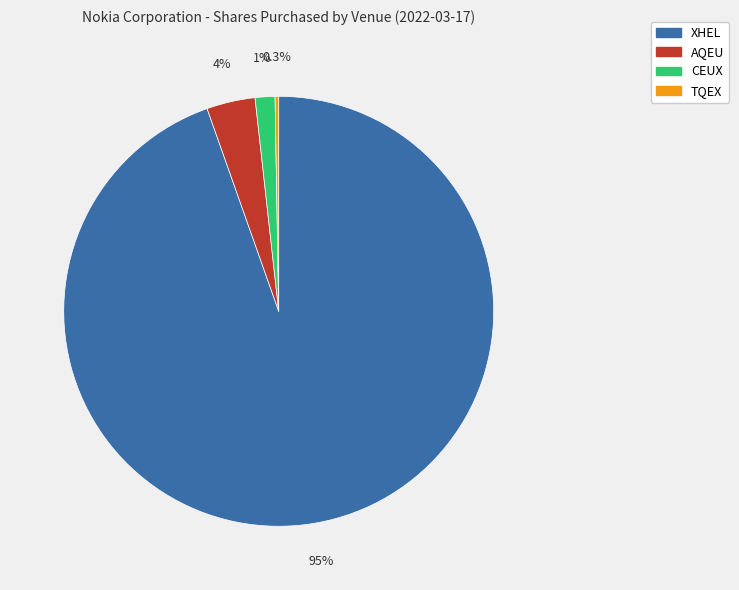

What percentage is the XHEL slice, to the nearest percent?

95%